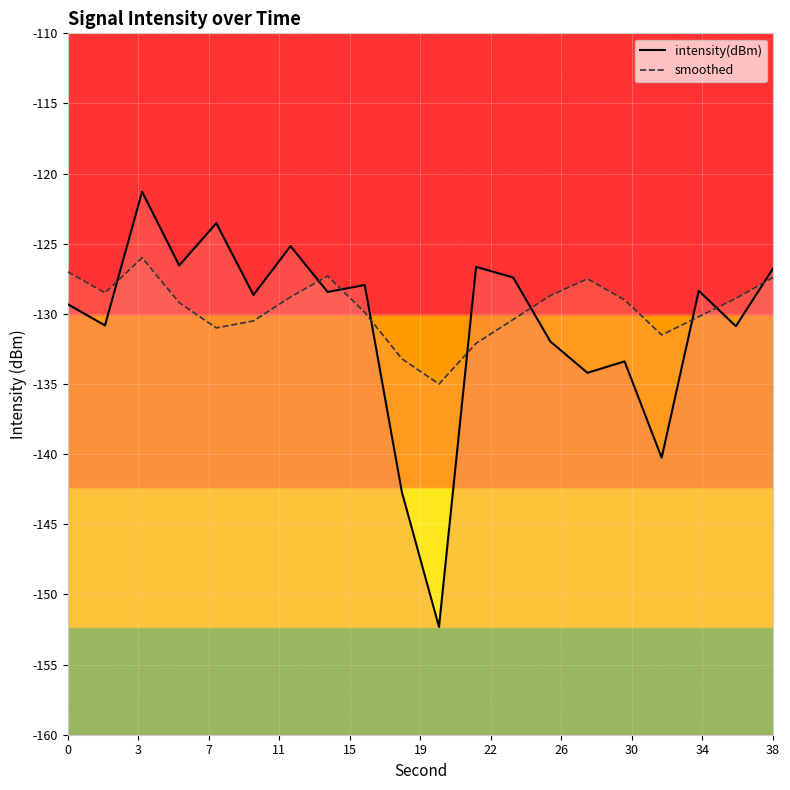

How many series are shown in this chart?

2